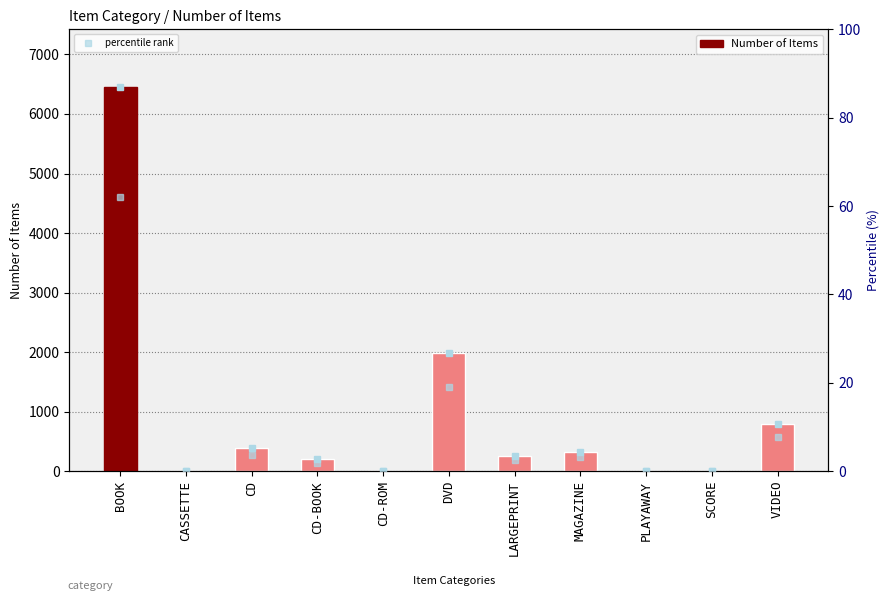

Which has a higher value, MAGAZINE or SCORE?

MAGAZINE